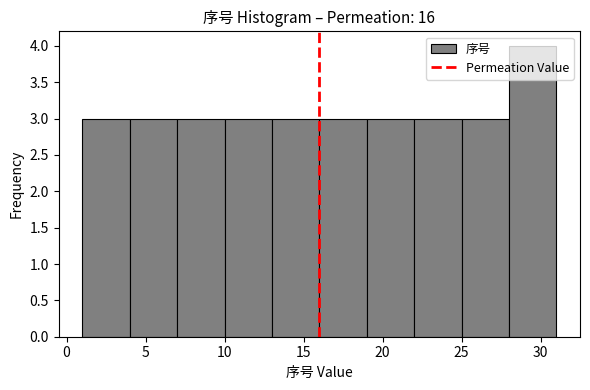

Reading left to right, transcribe this chart: for each bar, give the range it covers on the x-axis and its height. The values are not printed on the chart, so give them approximately, as read against the axis.

1 to 4: 3
4 to 7: 3
7 to 10: 3
10 to 13: 3
13 to 16: 3
16 to 19: 3
19 to 22: 3
22 to 25: 3
25 to 28: 3
28 to 31: 4